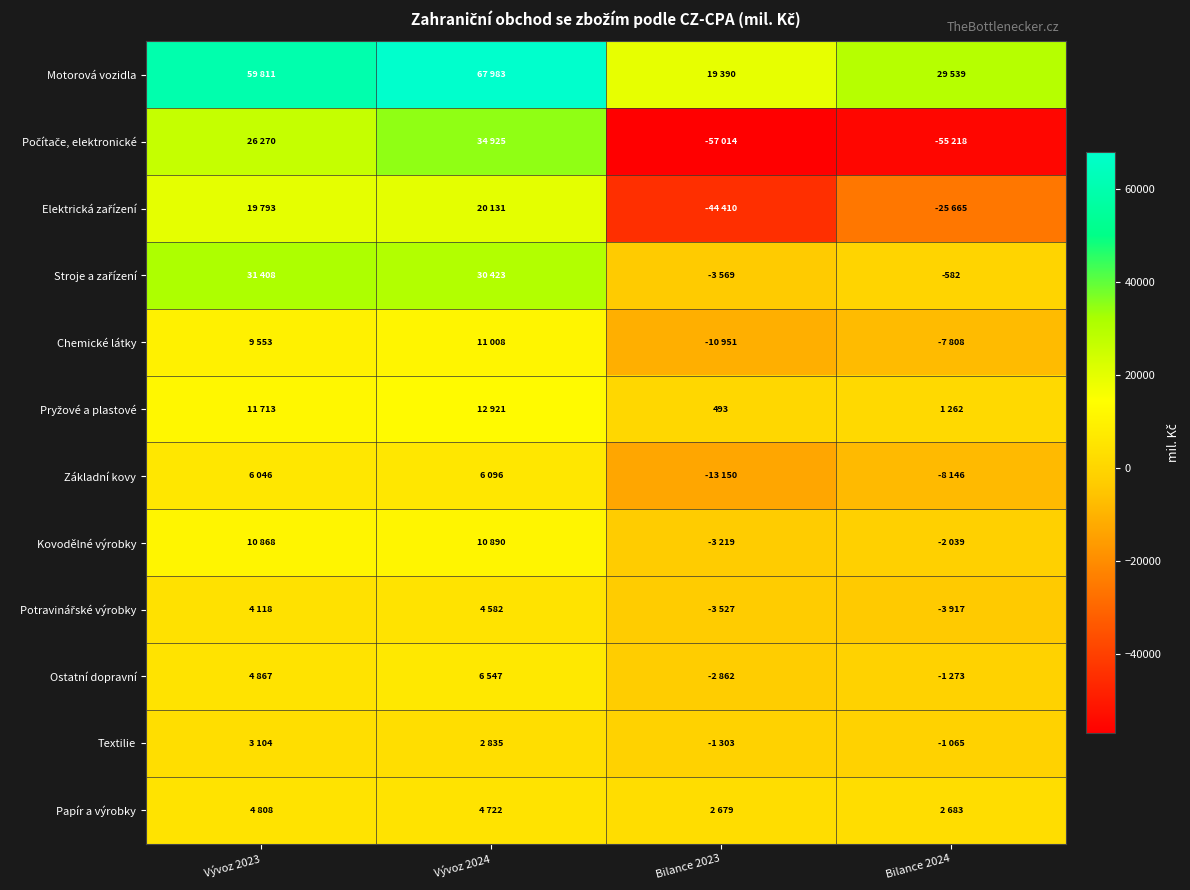

Rank the series at Bilance 2024 from lowest to highest value.

Počítače, elektronické, Elektrická zařízení, Základní kovy, Chemické látky, Potravinářské výrobky, Kovodělné výrobky, Ostatní dopravní, Textilie, Stroje a zařízení, Pryžové a plastové, Papír a výrobky, Motorová vozidla